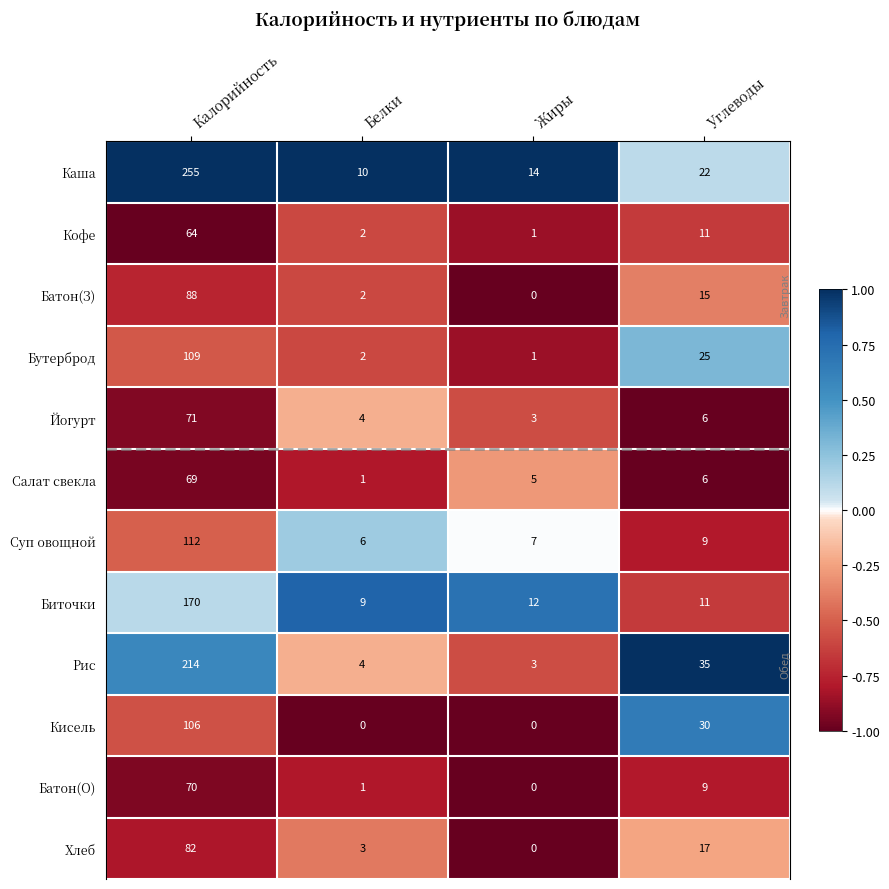

The Суп овощной series shows 16 at Углеводы. True or false?

False